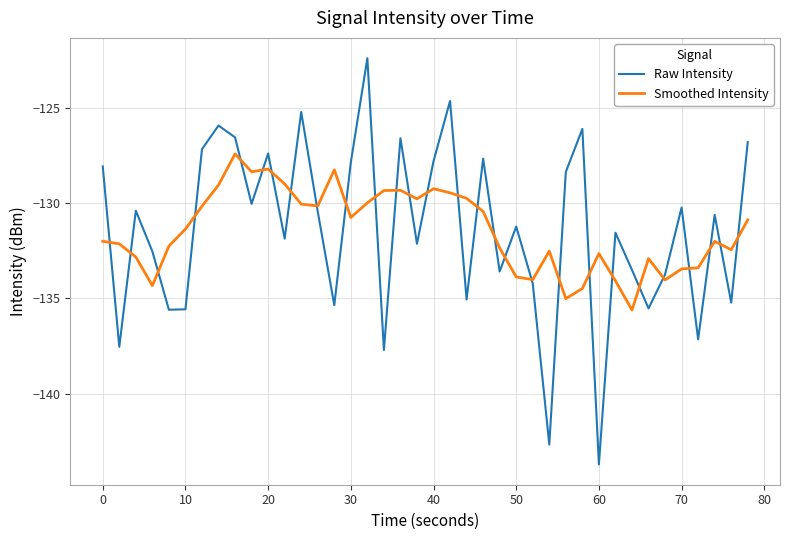

List the series in order of their peak value, highest first.

Raw Intensity, Smoothed Intensity